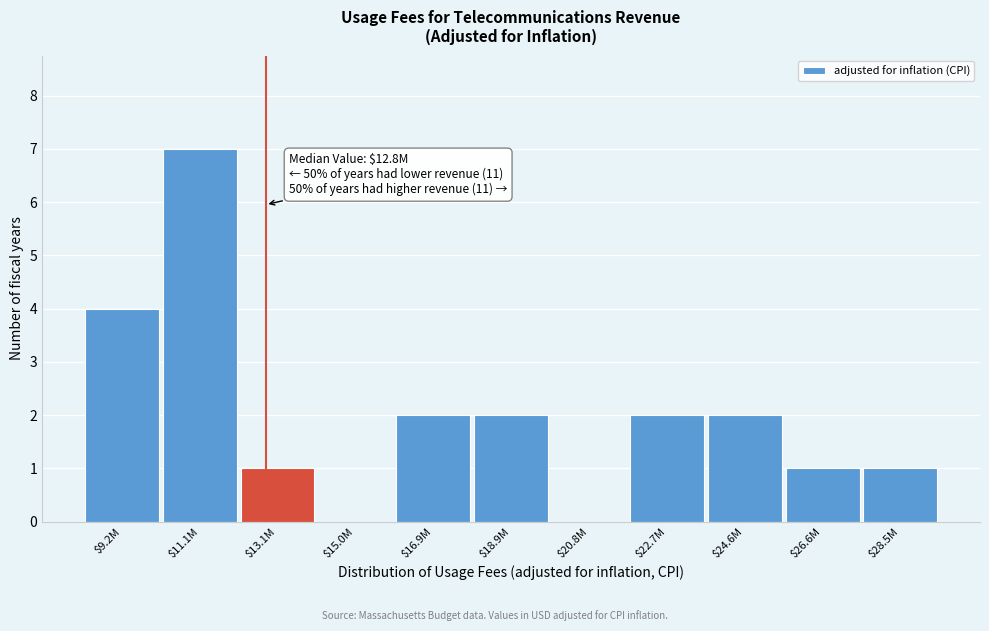

What is the greatest value displayed?

7